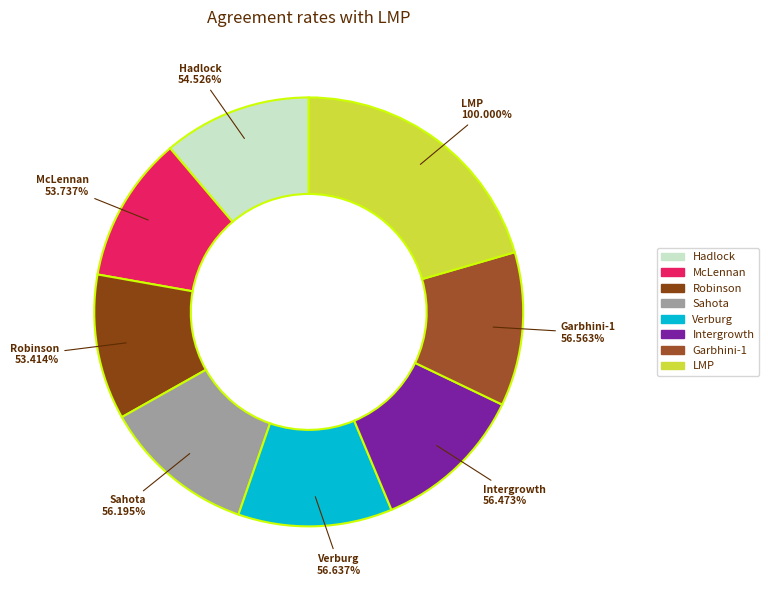

What is the change in value from Hadlock to Garbhini-1?

+2.0